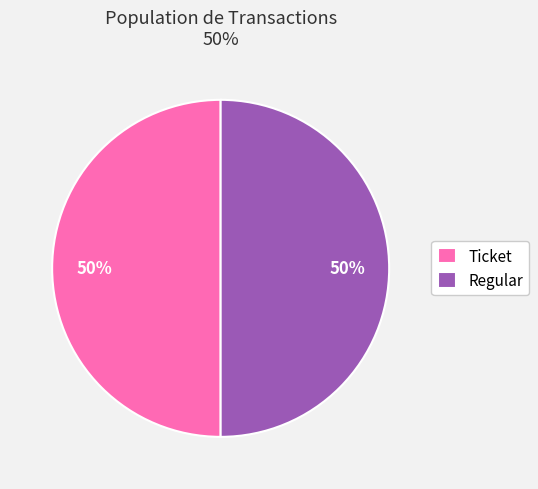

Do Ticket and Regular together represent more than half of the pie?

Yes